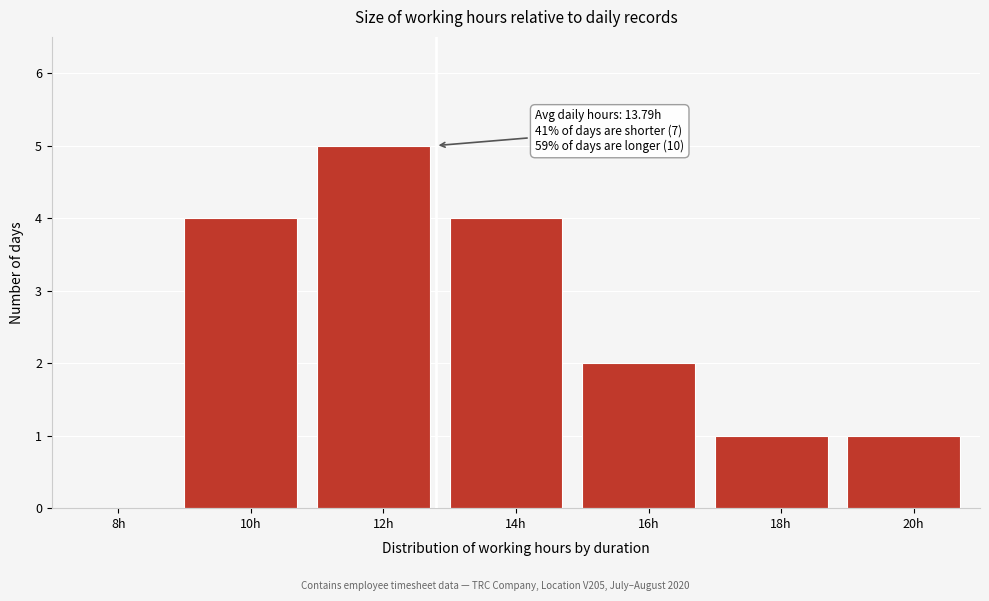

Reading left to right, transcribe all the data shown in this chart.

8h=0	10h=4	12h=5	14h=4	16h=2	18h=1	20h=1